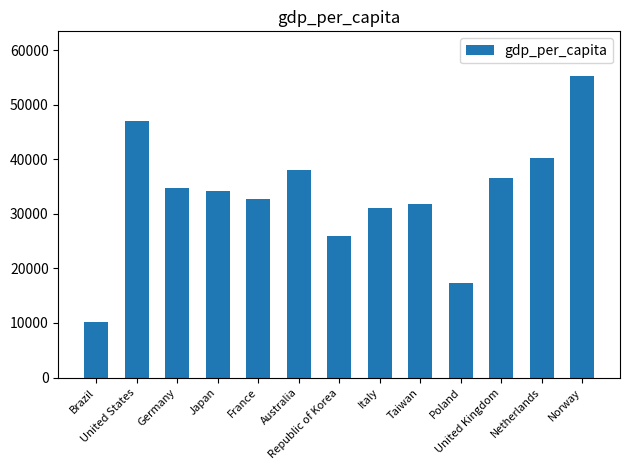

What is the maximum value shown in the chart?

55200